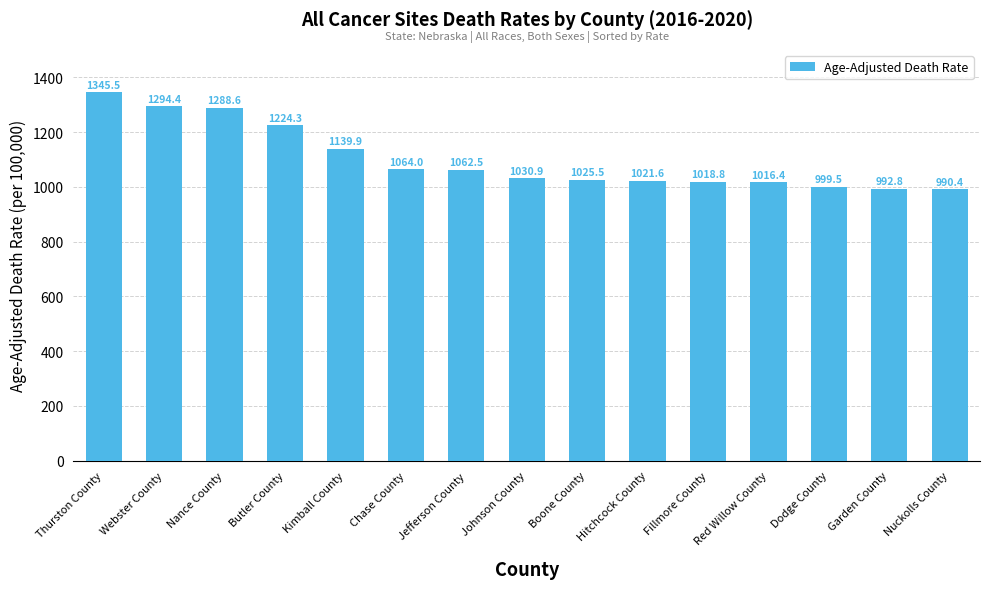

Where is the data nearest to the value 1167?

Kimball County